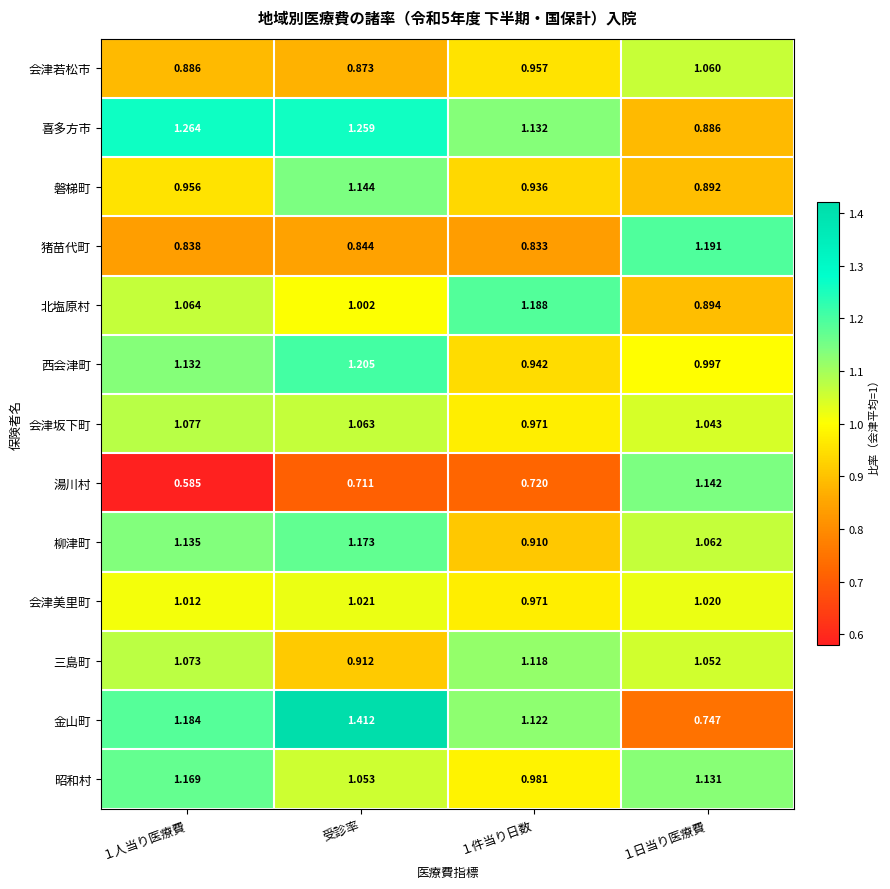

Is the value of 会津若松市 at １人当り医療費 greater than the value of 会津坂下町 at 受診率?

No